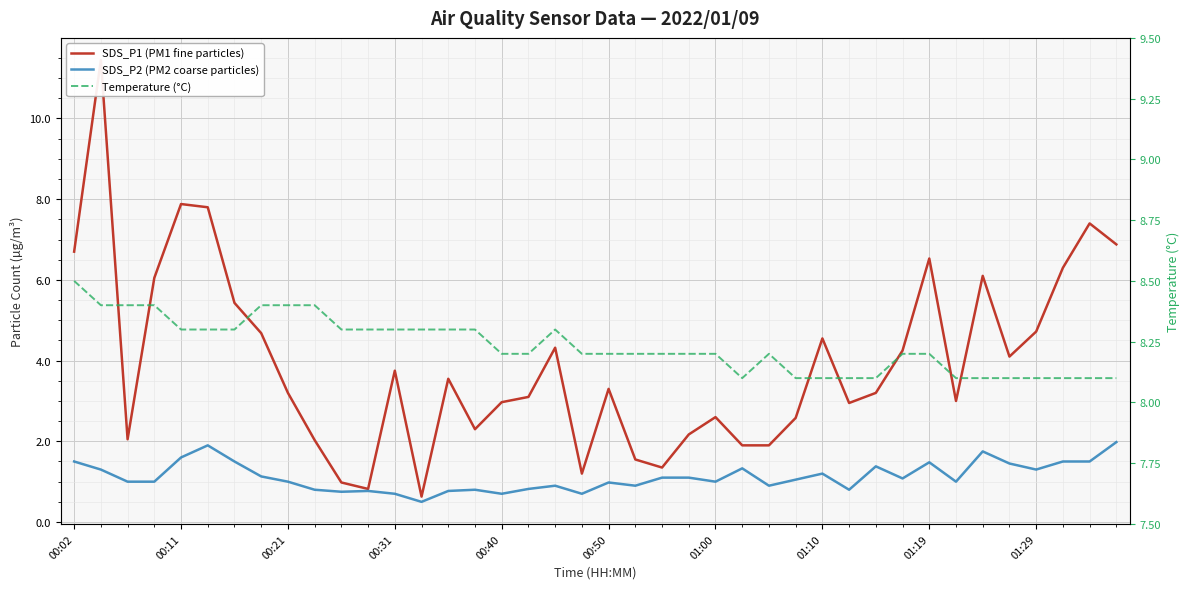

Reading left to right, transcribe all the data shown in this chart.

SDS_P1 (PM1 fine particles): 6.7	11.4	2.0	6.0	7.9	7.8	5.4	4.7	3.2	2.0	1.0	0.8	3.8	0.6	3.5	2.3	3.0	3.1	4.3	1.2	3.3	1.6	1.4	2.2	2.6	1.9	1.9	2.6	4.5	3.0	3.2	4.2	6.5	3.0	6.1	4.1	4.7	6.3	7.4	6.9
SDS_P2 (PM2 coarse particles): 1.5	1.3	1.0	1.0	1.6	1.9	1.5	1.1	1.0	0.8	0.8	0.8	0.7	0.5	0.8	0.8	0.7	0.8	0.9	0.7	1.0	0.9	1.1	1.1	1.0	1.3	0.9	1.1	1.2	0.8	1.4	1.1	1.5	1.0	1.8	1.4	1.3	1.5	1.5	2.0
Temperature (°C): 8.5	8.4	8.4	8.4	8.3	8.3	8.3	8.4	8.4	8.4	8.3	8.3	8.3	8.3	8.3	8.3	8.2	8.2	8.3	8.2	8.2	8.2	8.2	8.2	8.2	8.1	8.2	8.1	8.1	8.1	8.1	8.2	8.2	8.1	8.1	8.1	8.1	8.1	8.1	8.1